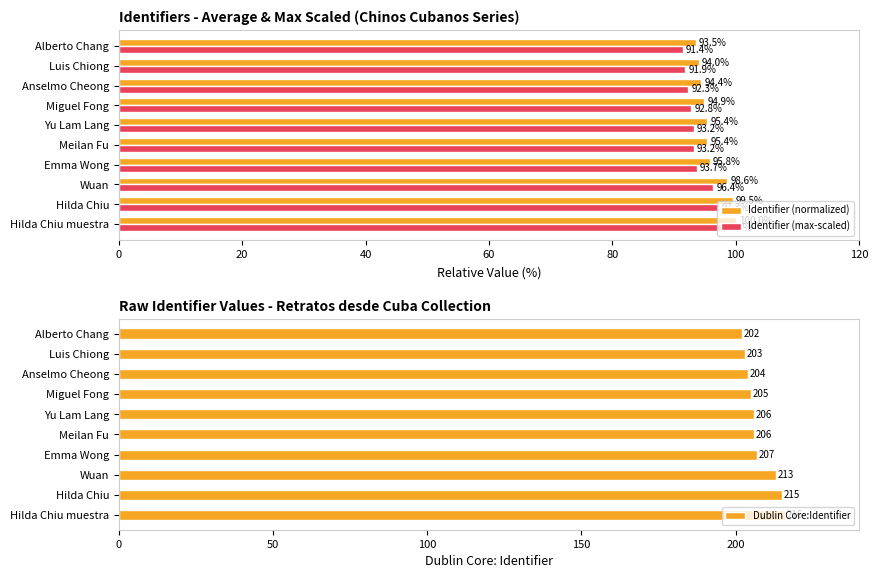

True or false: Identifier (normalized) has a value of 93.5 at Alberto Chang.

True